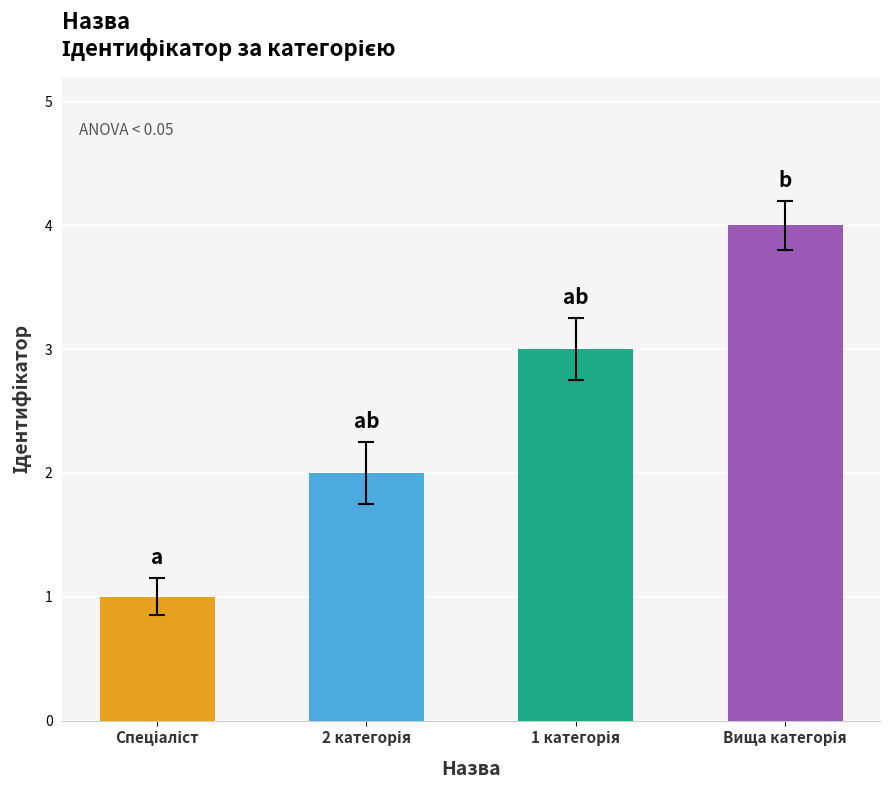

The chart shows a value of 2 at Спеціаліст другої категорії. True or false?

True